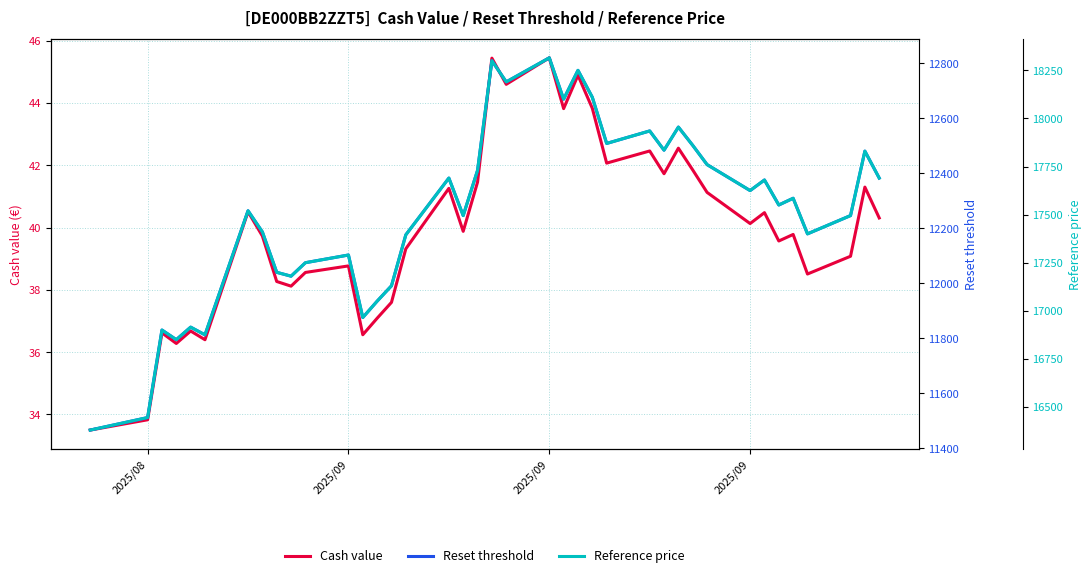

At how many categories does at least one series exceed 14224?

39